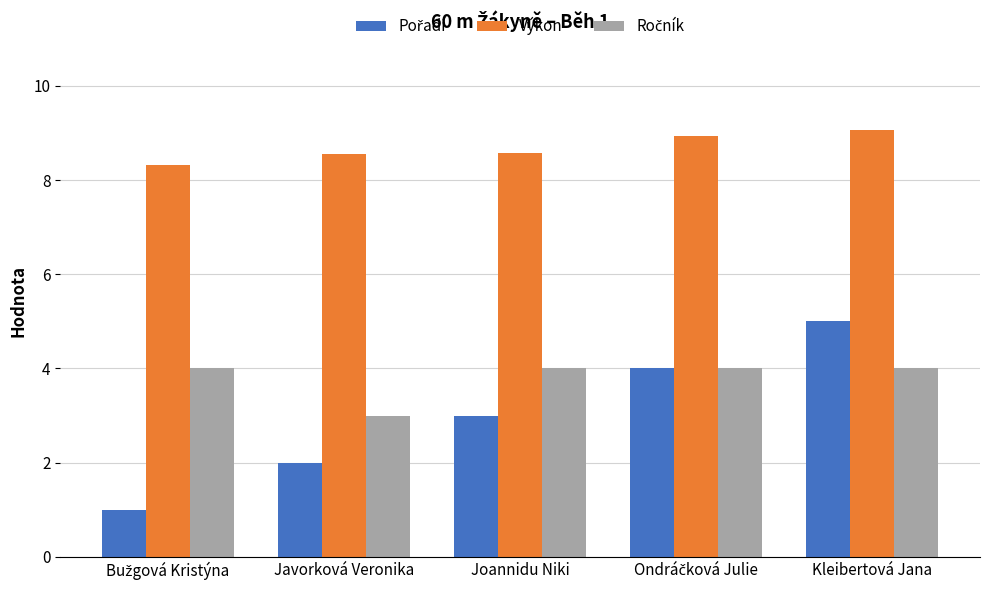

The Výkon series shows 13.1 at Kleibertová Jana. True or false?

False